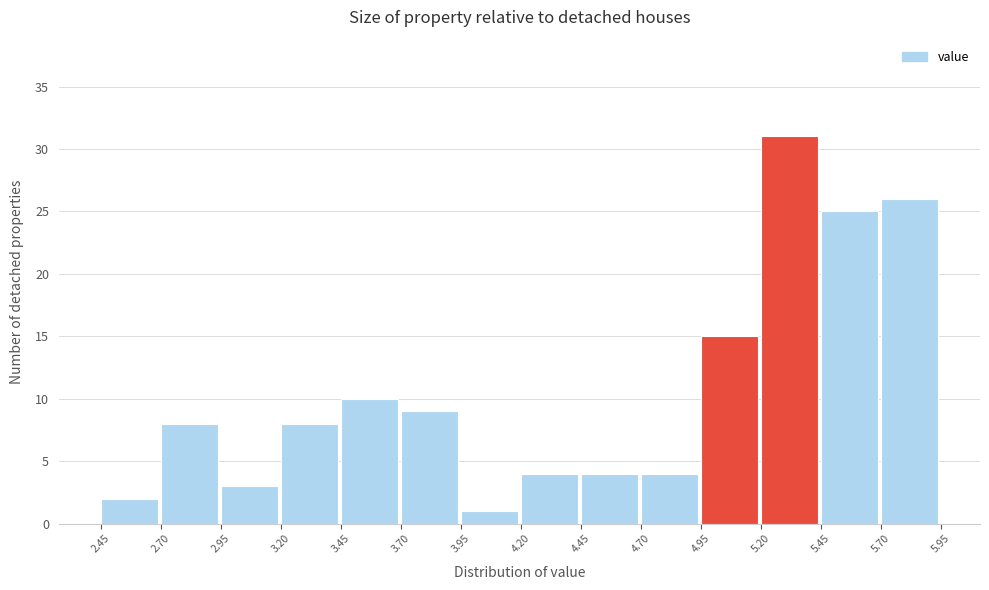

Which range on the x-axis has the tallest bar?

5.20 to 5.45